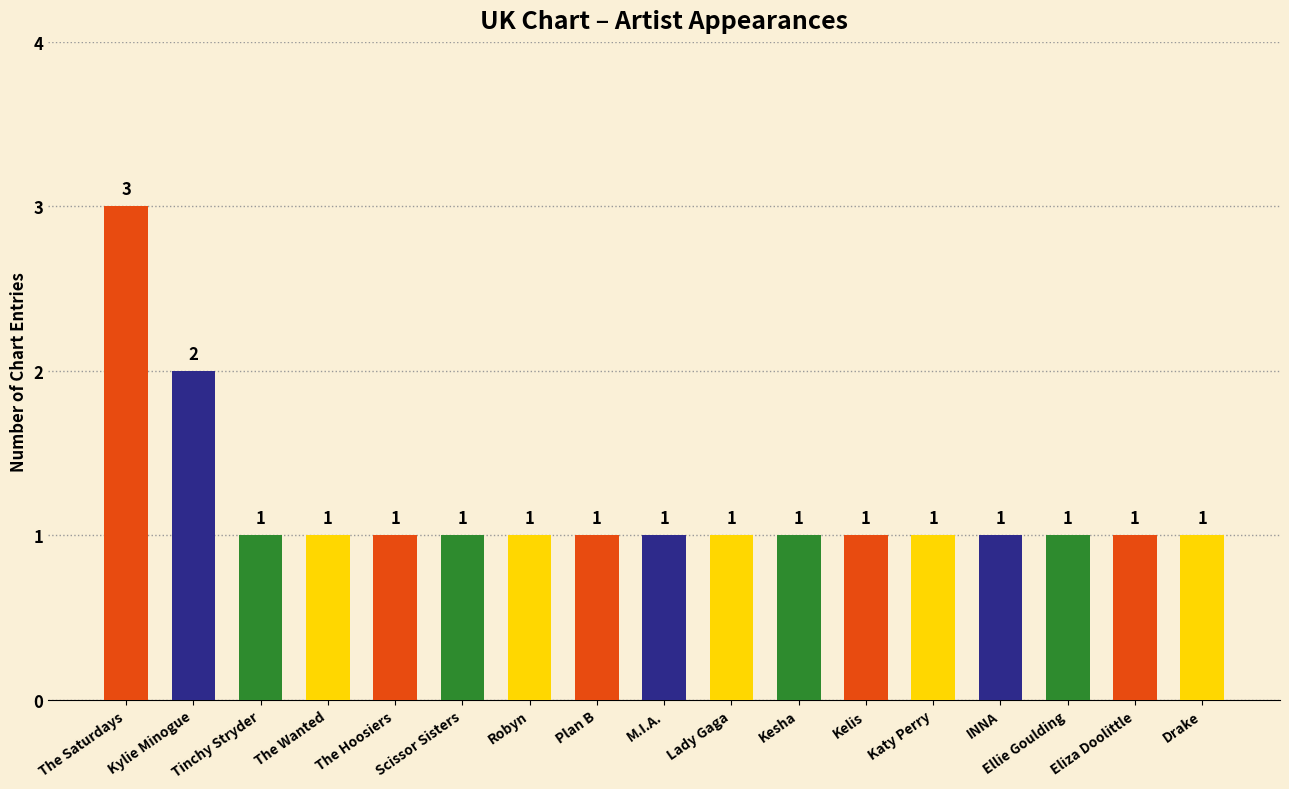

Which category has the highest value across all series?

The Saturdays